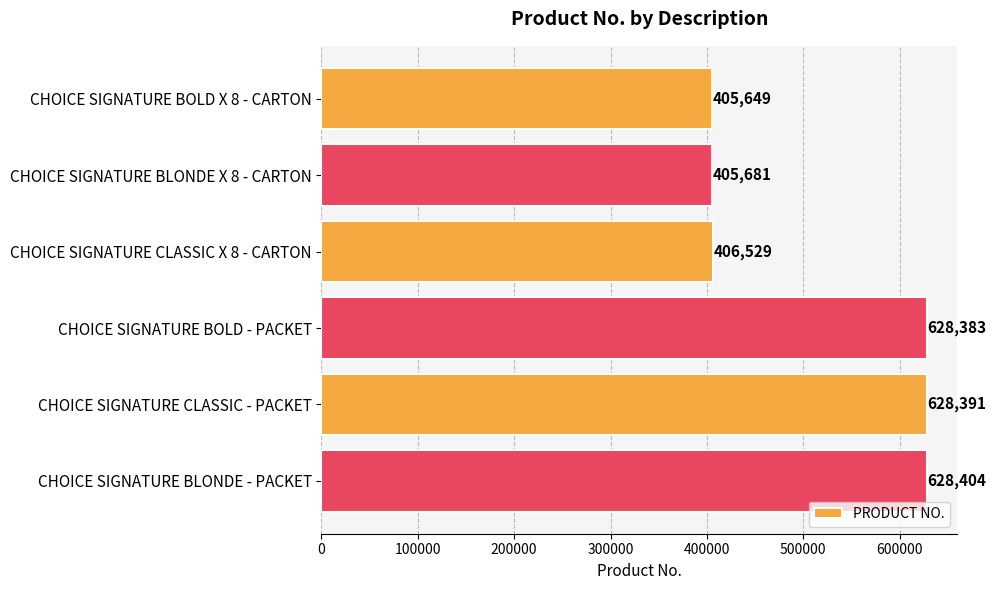

What is the sum of all values?

3103037